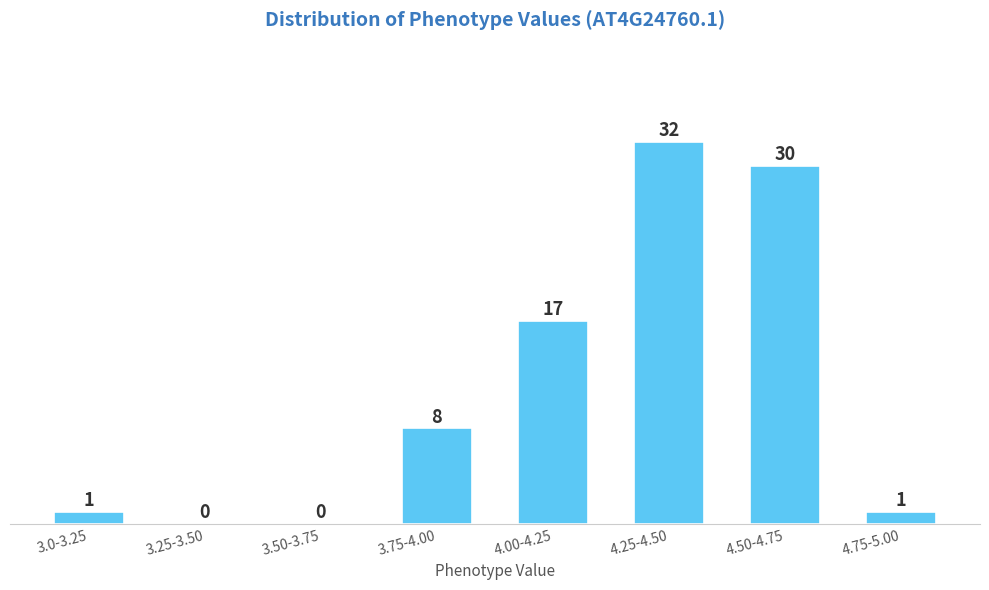

Reading left to right, what are all the values shown in this chart?

3.0-3.25=1	3.25-3.50=0	3.50-3.75=0	3.75-4.00=8	4.00-4.25=17	4.25-4.50=32	4.50-4.75=30	4.75-5.00=1